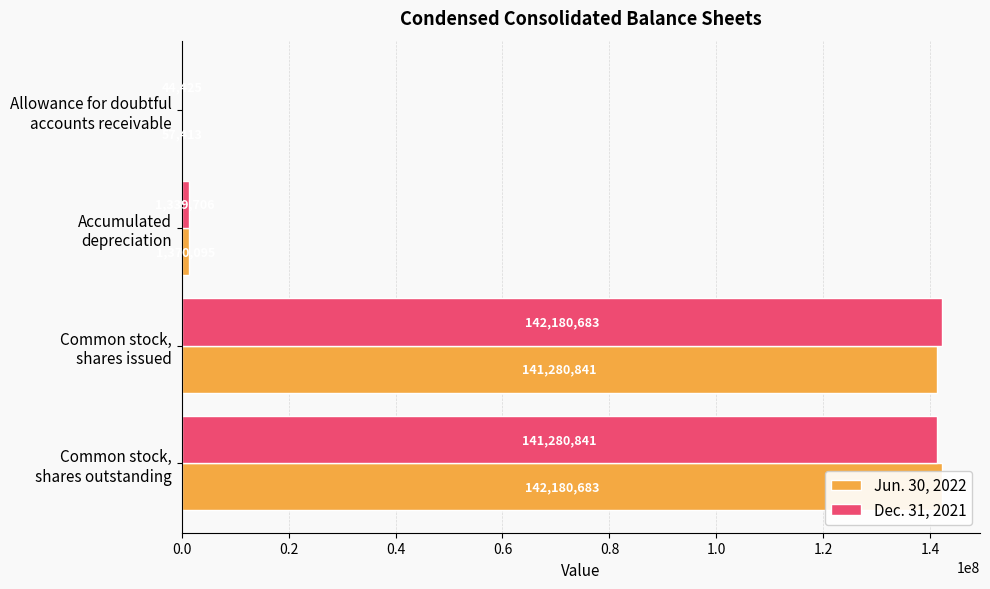

List the series in order of their overall mean, highest first.

Jun. 30, 2022, Dec. 31, 2021